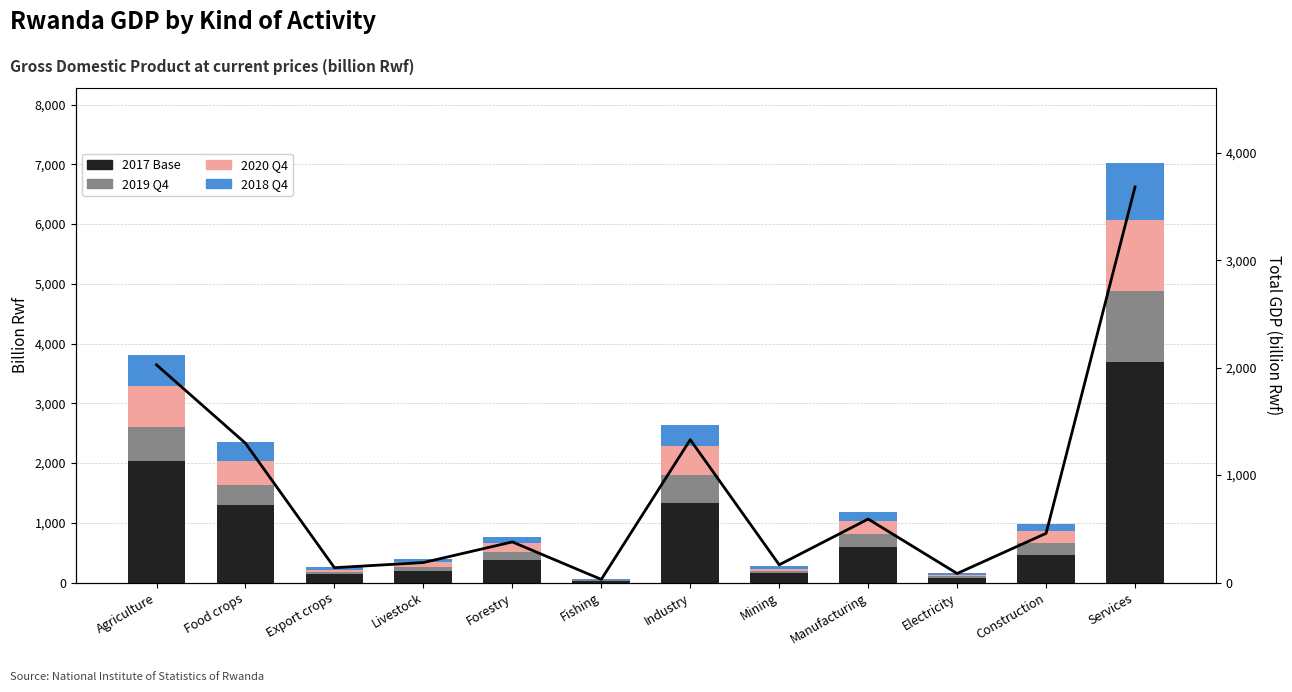

At which label does 2020 Q4 reach its minimum?

Fishing